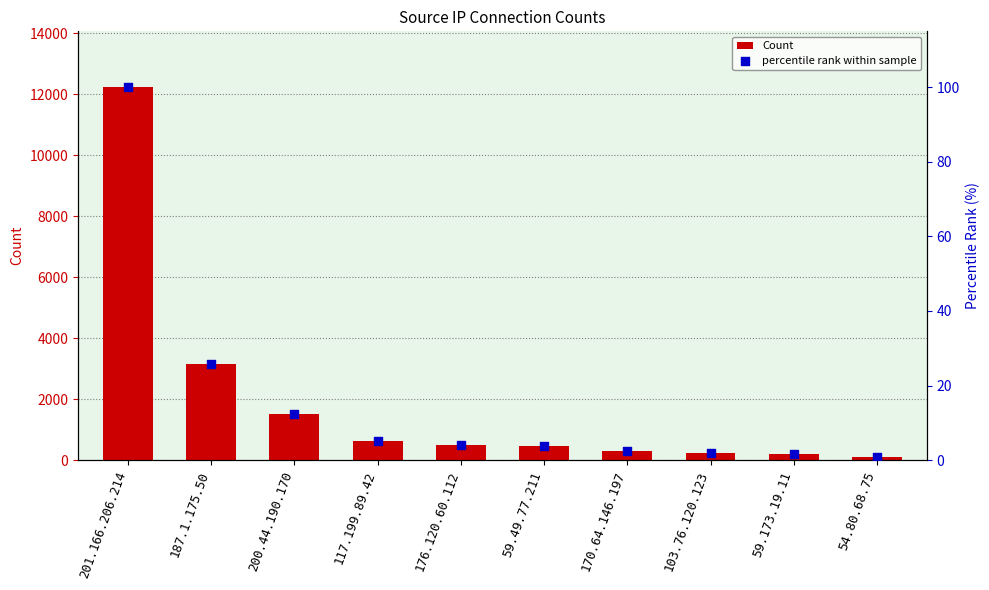

Which series has the largest total across all categories?

Count